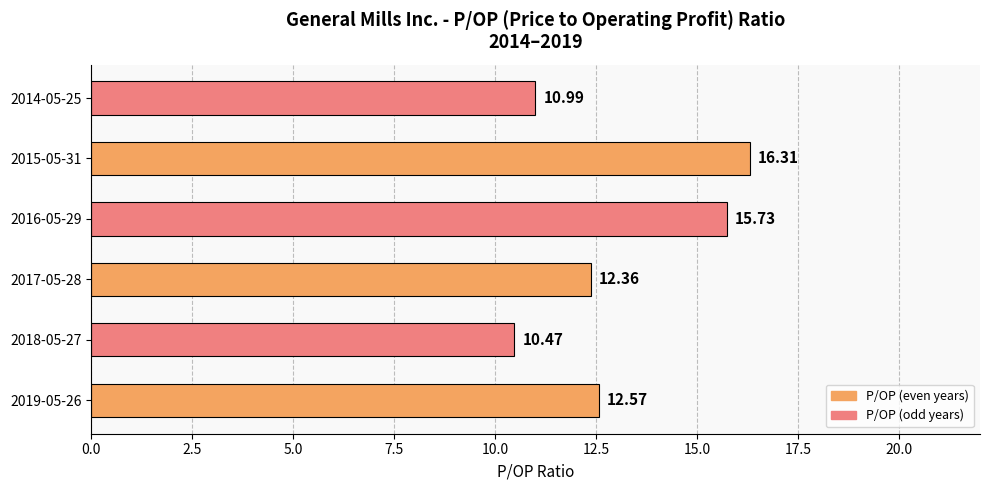

What is the difference between the second highest and second lowest values?

4.7